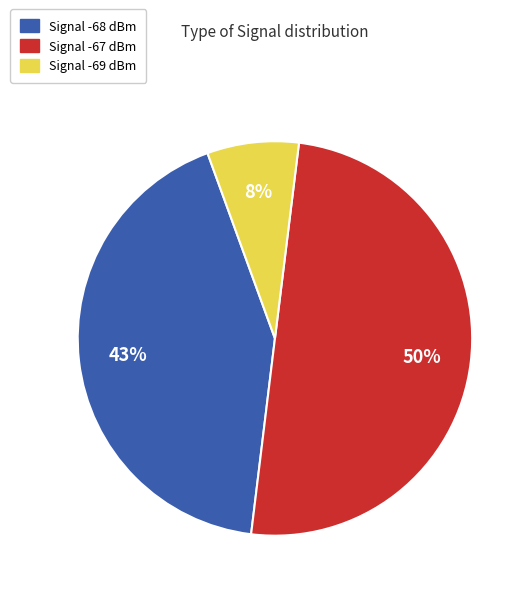

To the nearest percent, what is the difference between the largest and smallest slice percentages?

42%